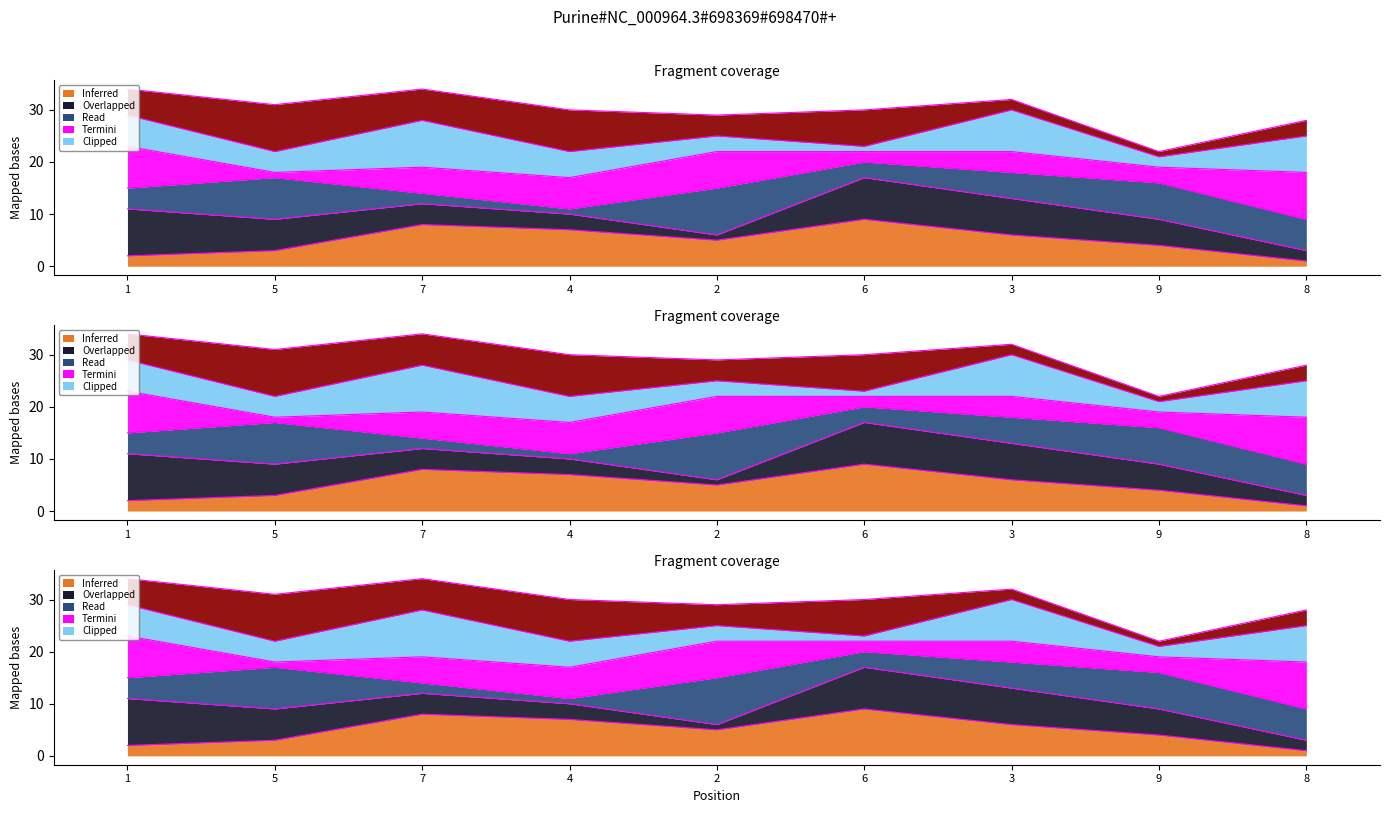

Reading left to right, transcribe all the data shown in this chart.

1=15	5=17	7=14	4=11	2=15	6=20	3=18	9=16	8=9